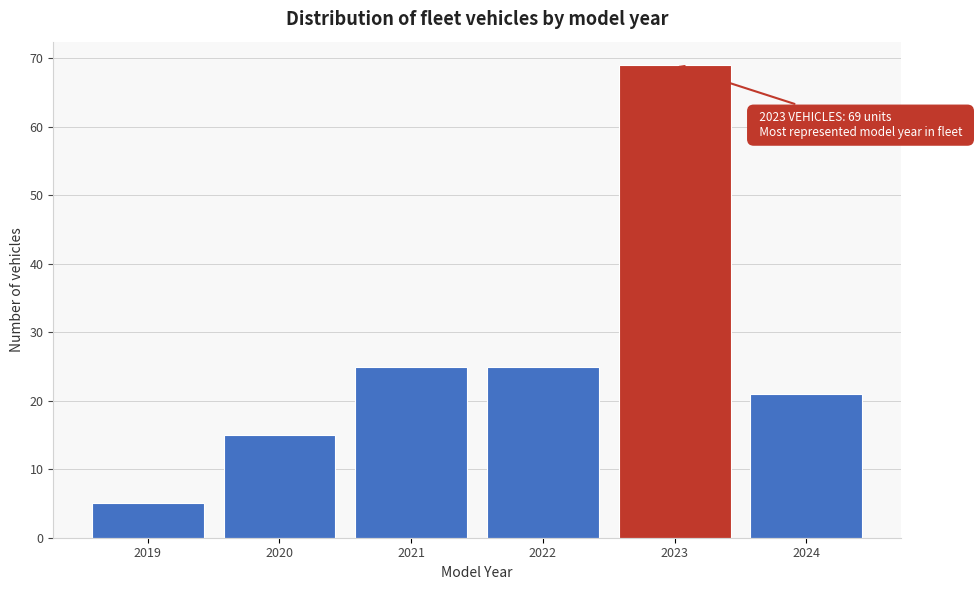

Reading left to right, what are all the values shown in this chart?

2019=5	2020=15	2021=25	2022=25	2023=69	2024=21